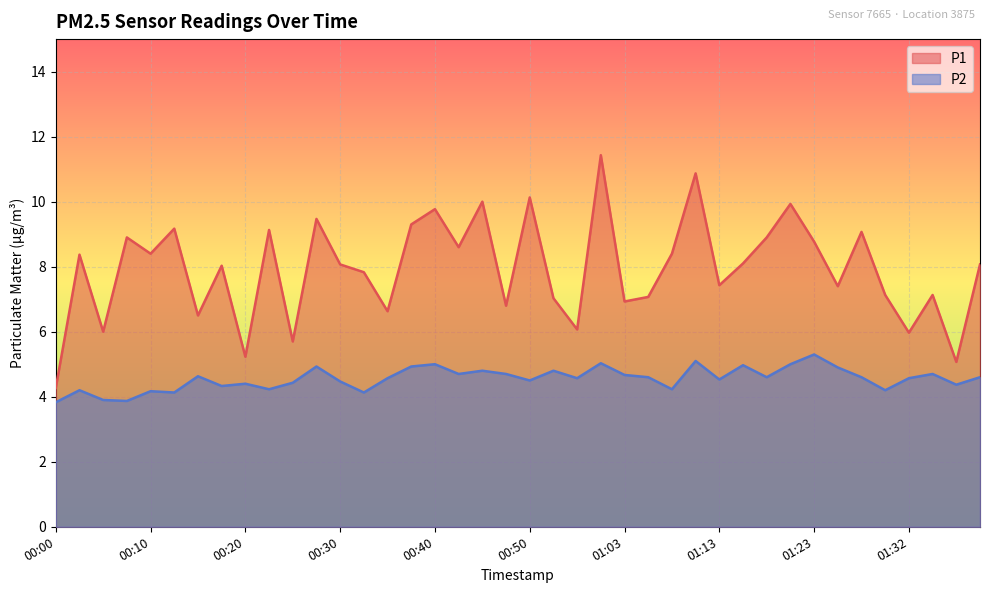

What is the difference between the highest and lowest values at 01:25?

2.5